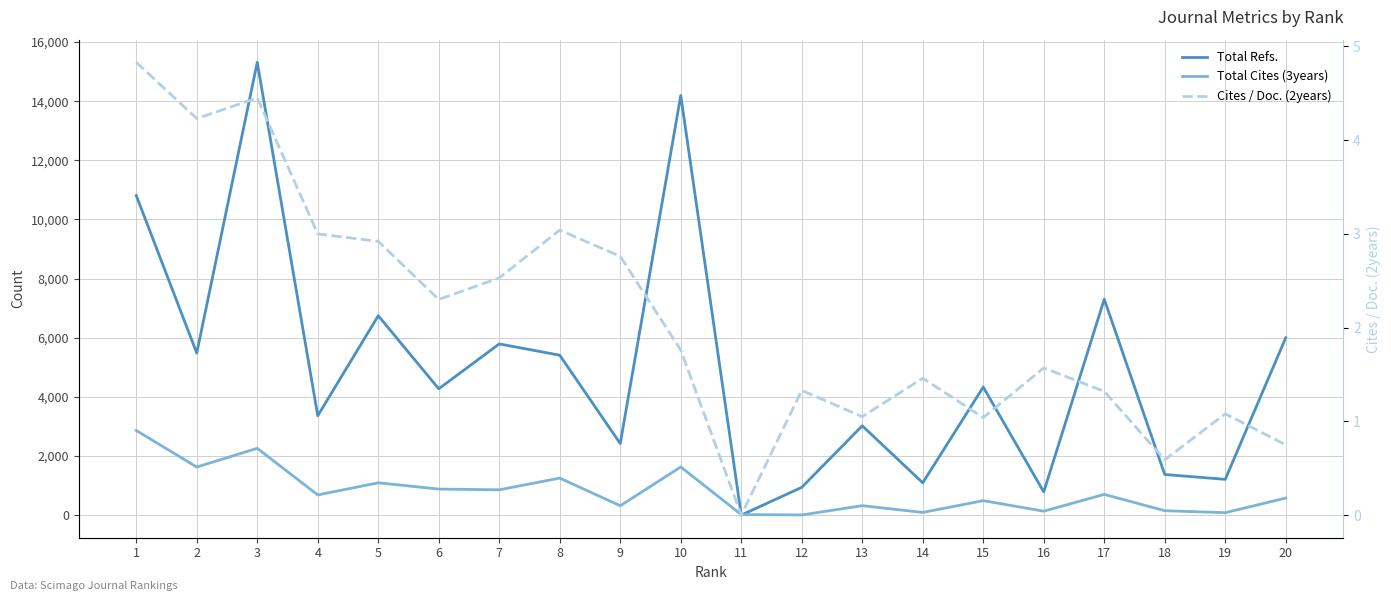

True or false: Cites / Doc. (2years) and Total Cites (3years) cross at least once.

False